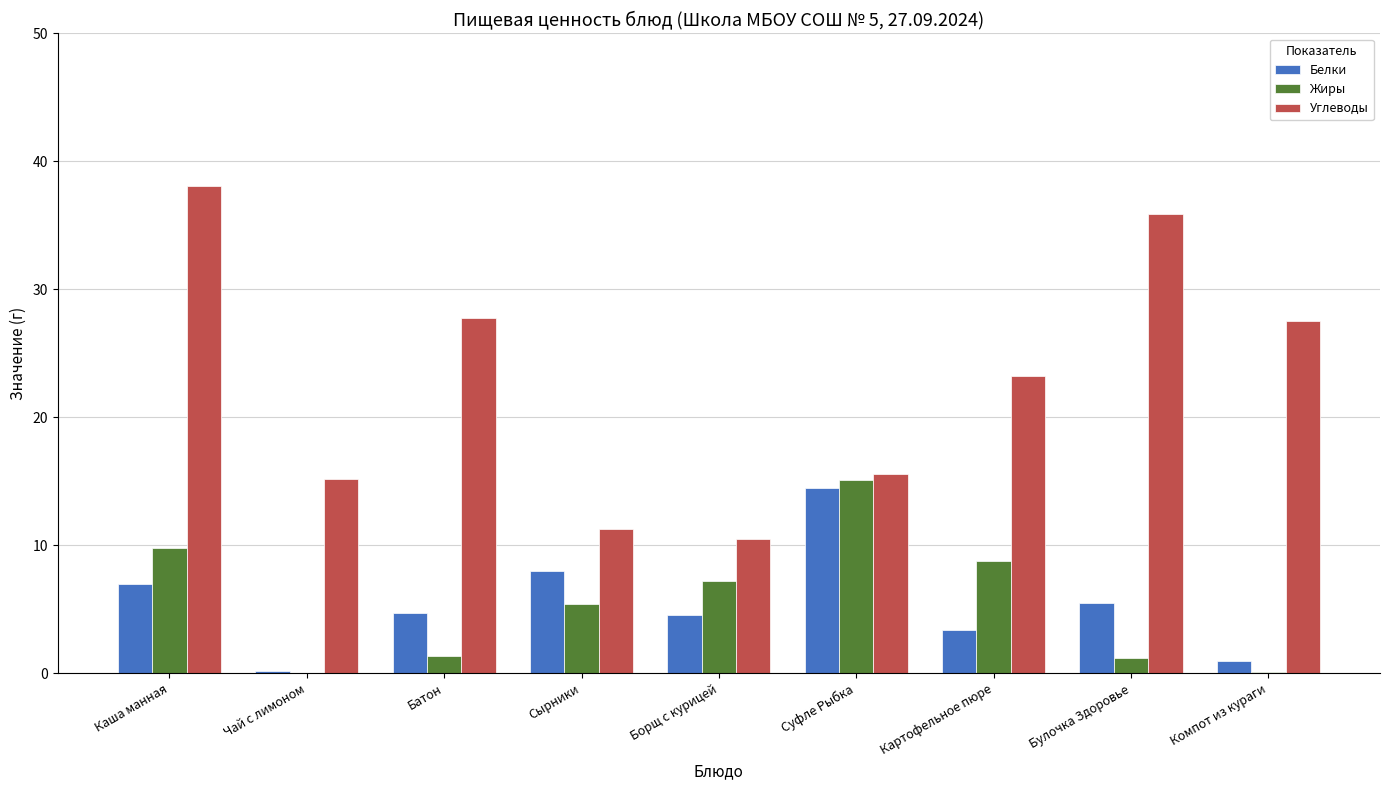

Is the value of Углеводы at Компот из кураги greater than the value of Жиры at Суфле Рыбка?

Yes